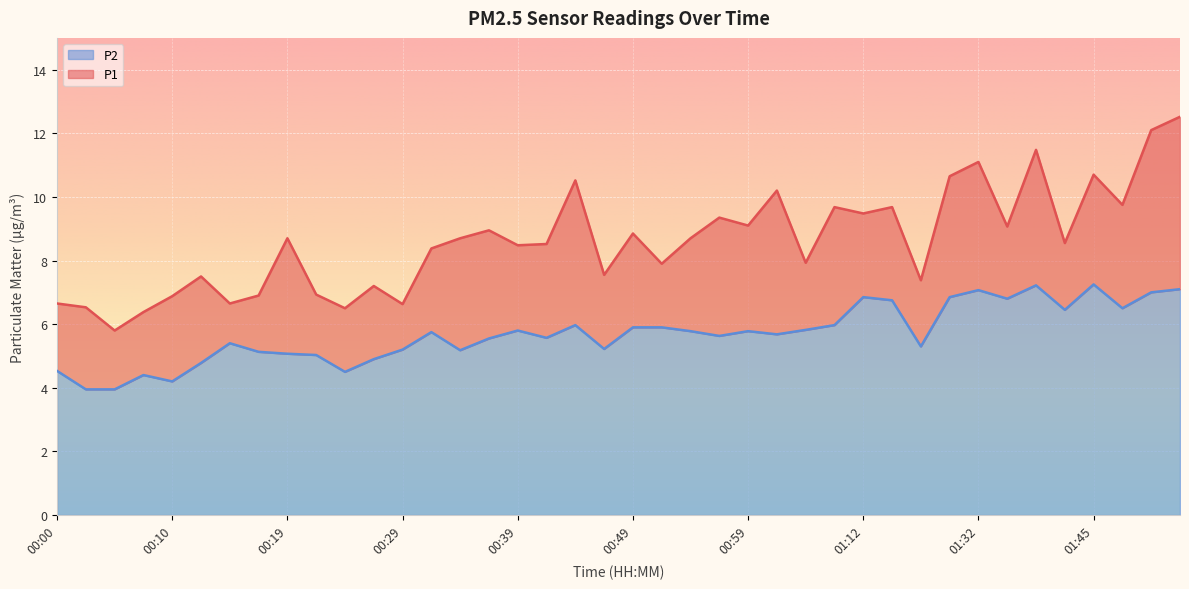

At which category does P1 reach its first local peak?

00:12